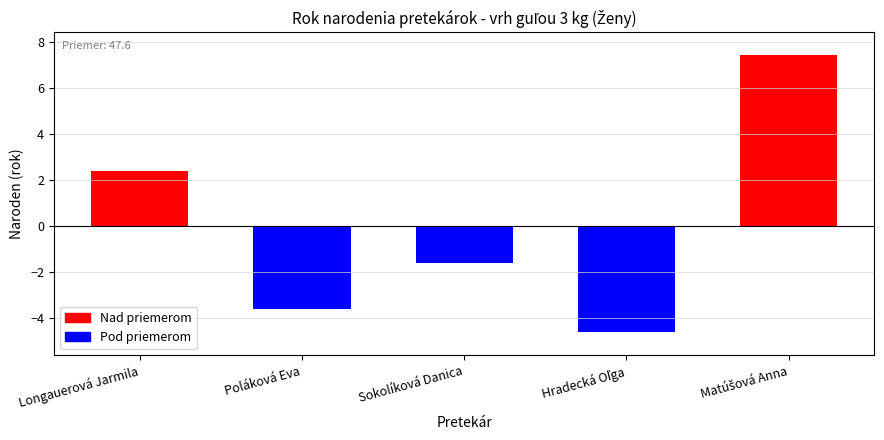

The chart shows a value of 58 at AK Danica Zvolen. True or false?

False